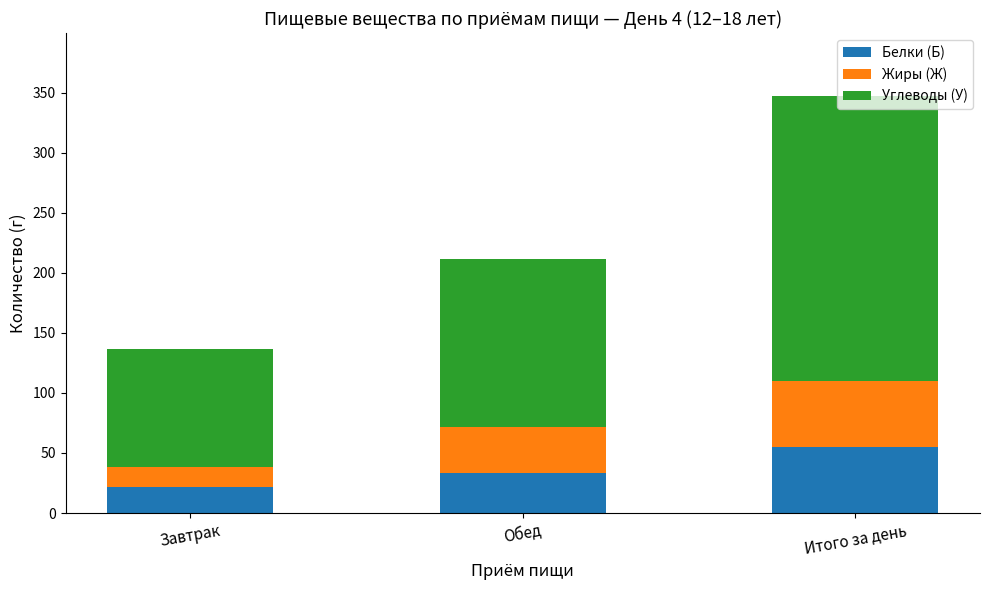

The value of Белки (Б) at Итого за день is 54.6. True or false?

True